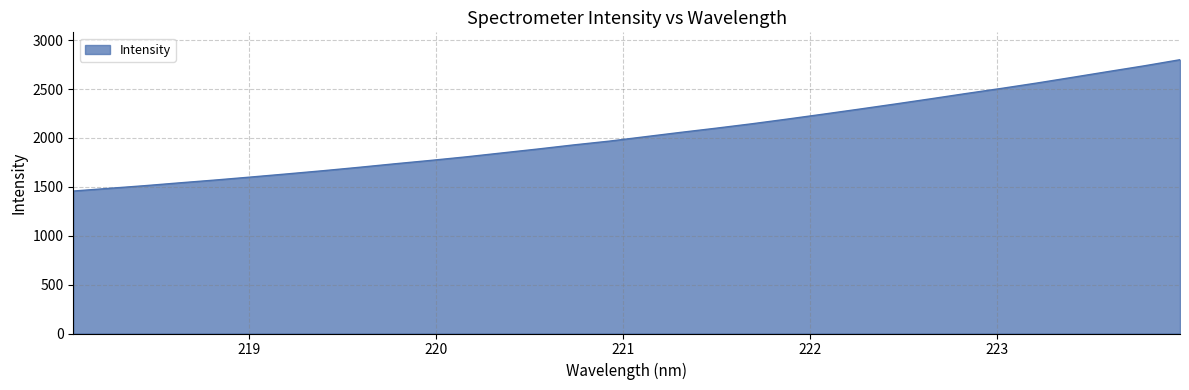

Reading left to right, extract all data points from this chart.

1456.9	1484.5	1511.7	1541.4	1570.3	1601.1	1632.6	1665.1	1699.6	1735.6	1770.1	1806.7	1846.6	1886.4	1928.3	1967.1	2012.0	2056.7	2099.8	2144.8	2193.2	2243.1	2294.1	2346.1	2399.5	2454.1	2506.9	2562.2	2620.5	2679.4	2737.6	2799.9